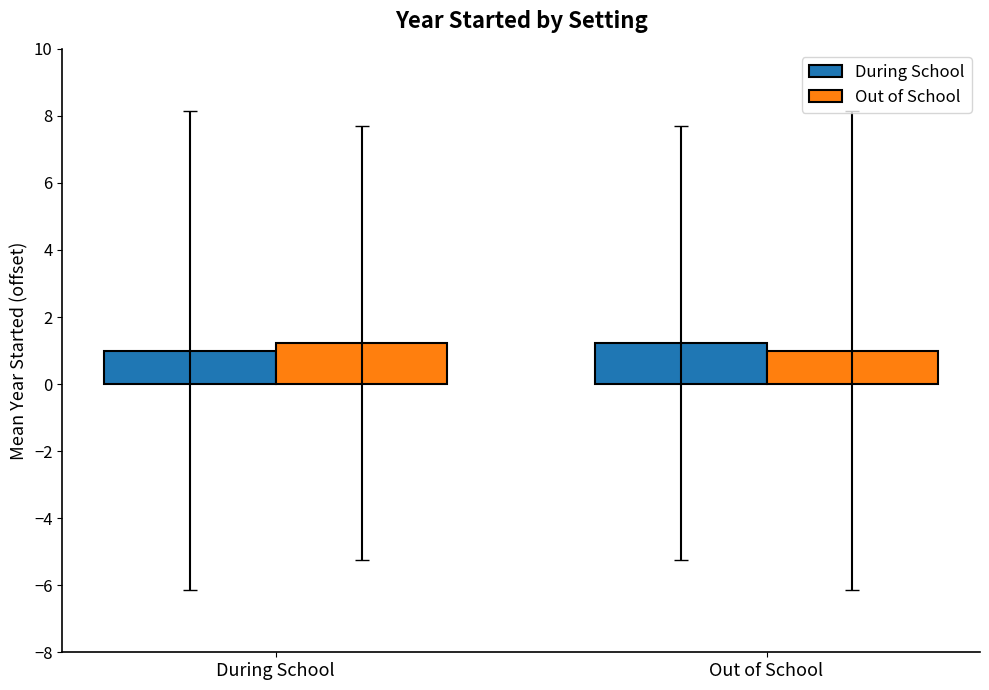

At which label does Out of School reach its peak?

During School